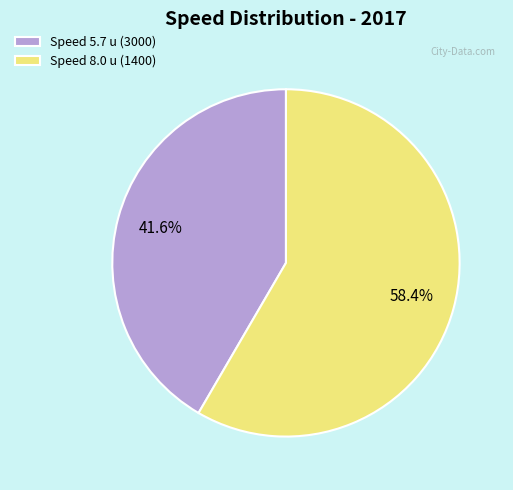

What is the largest slice in the pie chart?

Speed 8.0 u (1400)